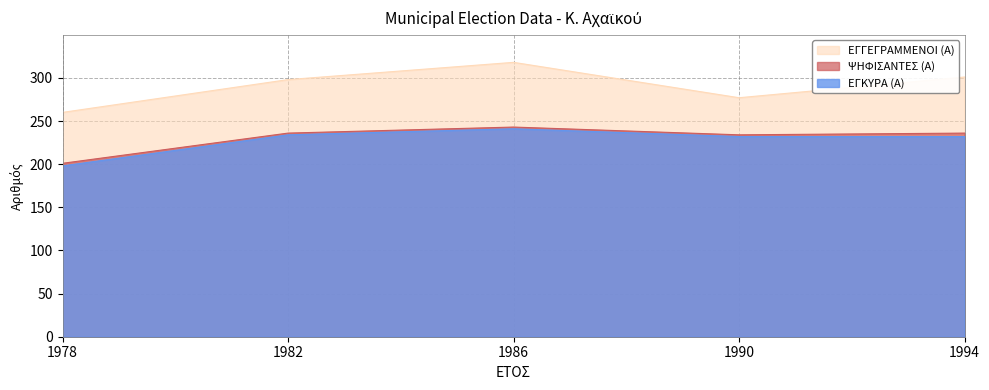

How many lines are shown in the chart?

3